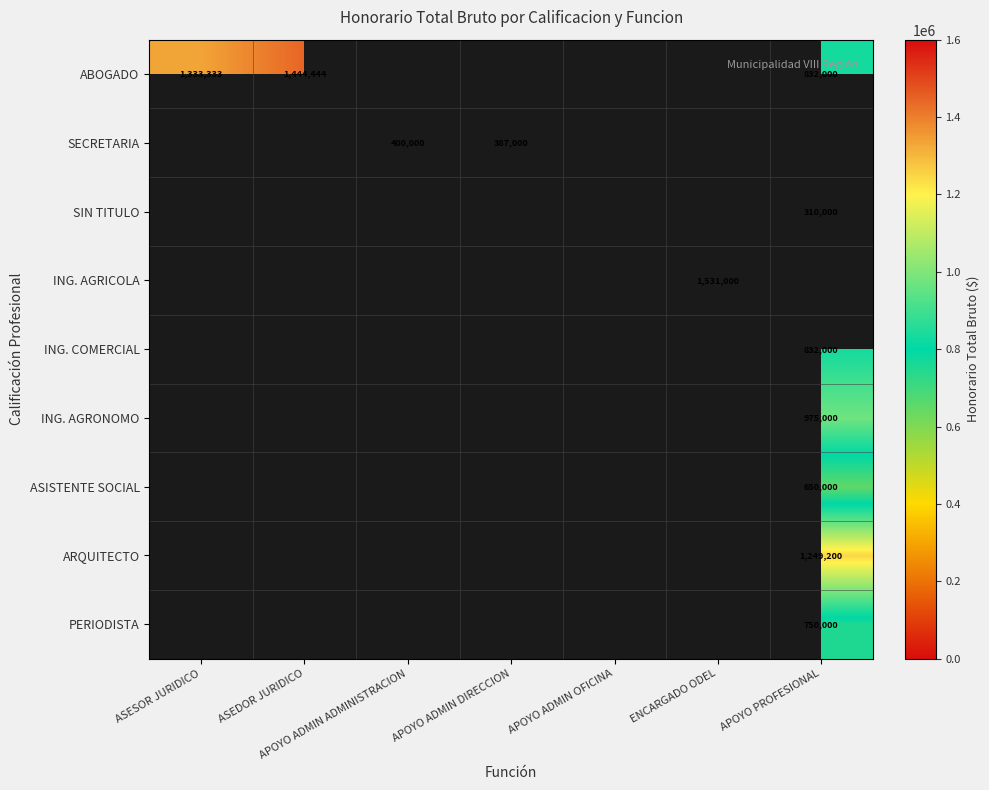

True or false: ABOGADO has a value of 301246 at ASEDOR JURIDICO.

False